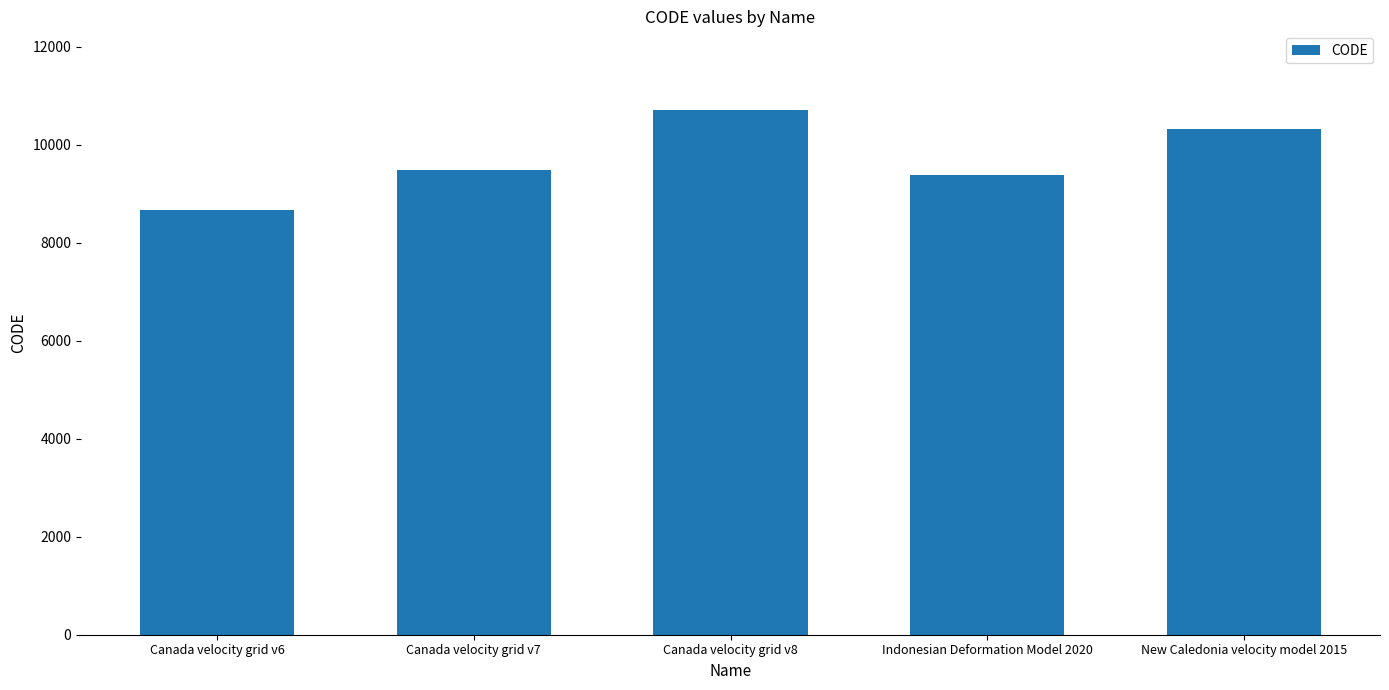

How many data points does each series have?

5